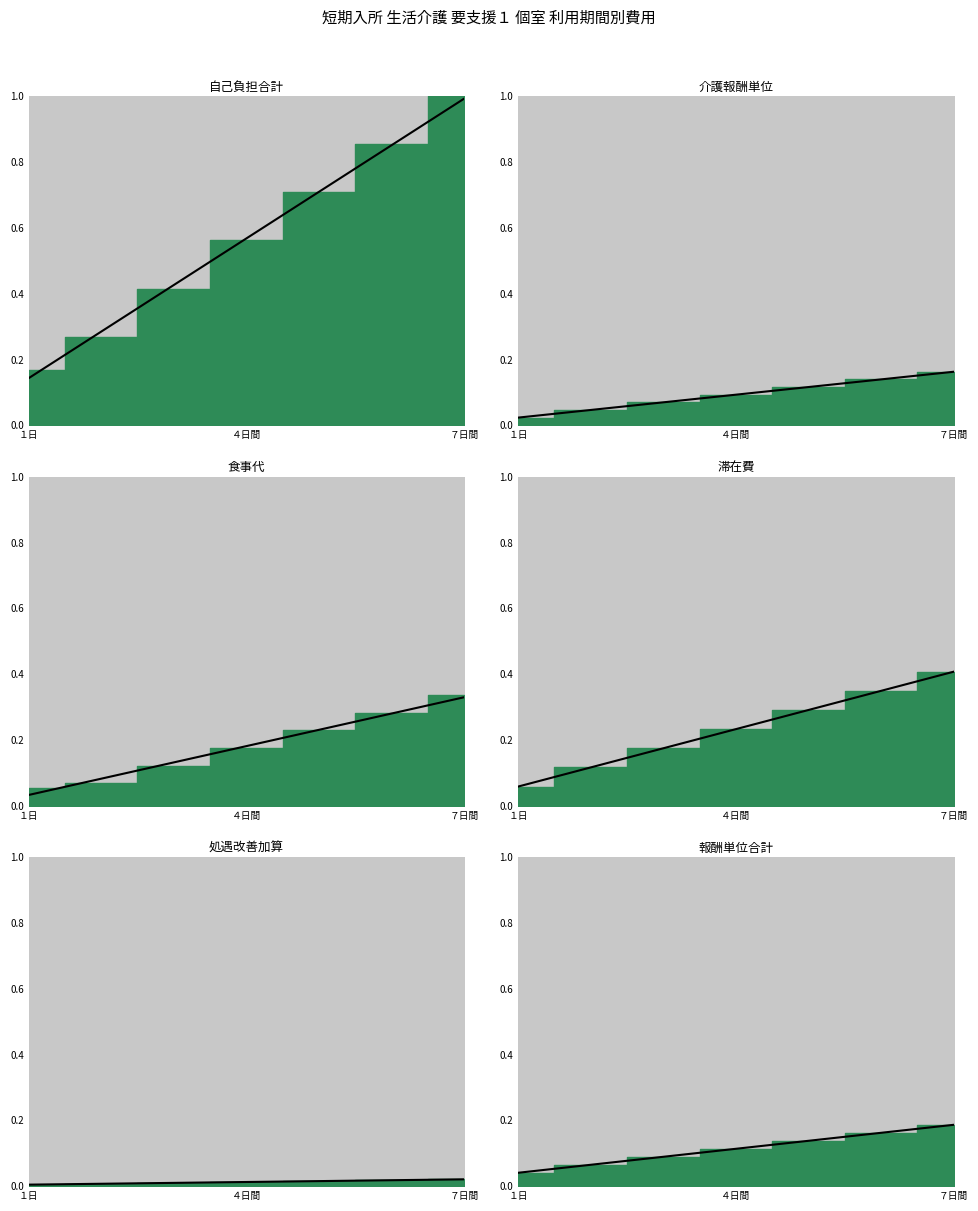

The value of 介護報酬単位 at １日 is 0.0. True or false?

True